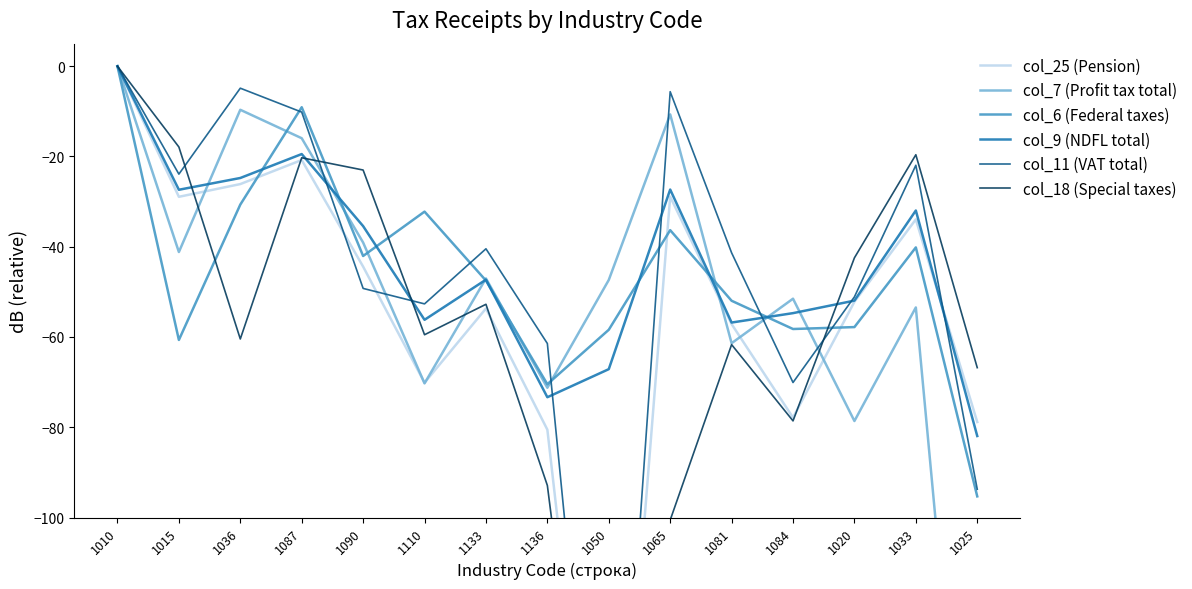

Count the number of data series in this chart.

6